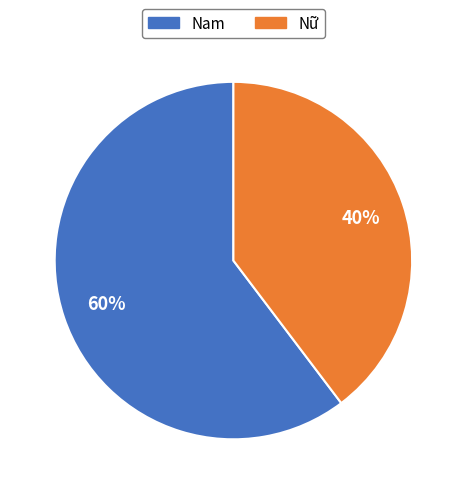

The Nữ slice represents 40% of the pie. True or false?

True